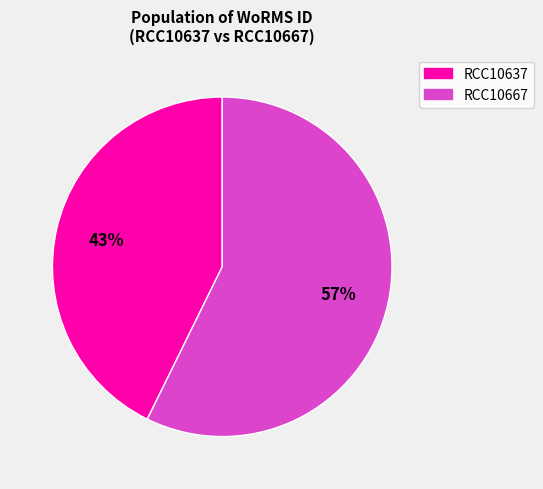

Combined, do RCC10667 and RCC10637 account for over 50%?

Yes